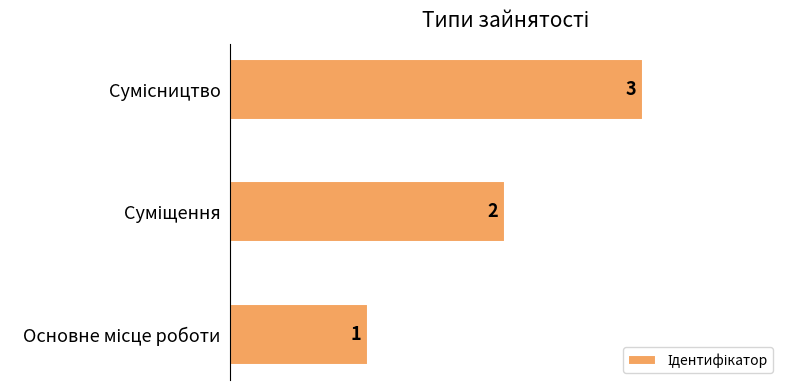

How many values are below 2?

1